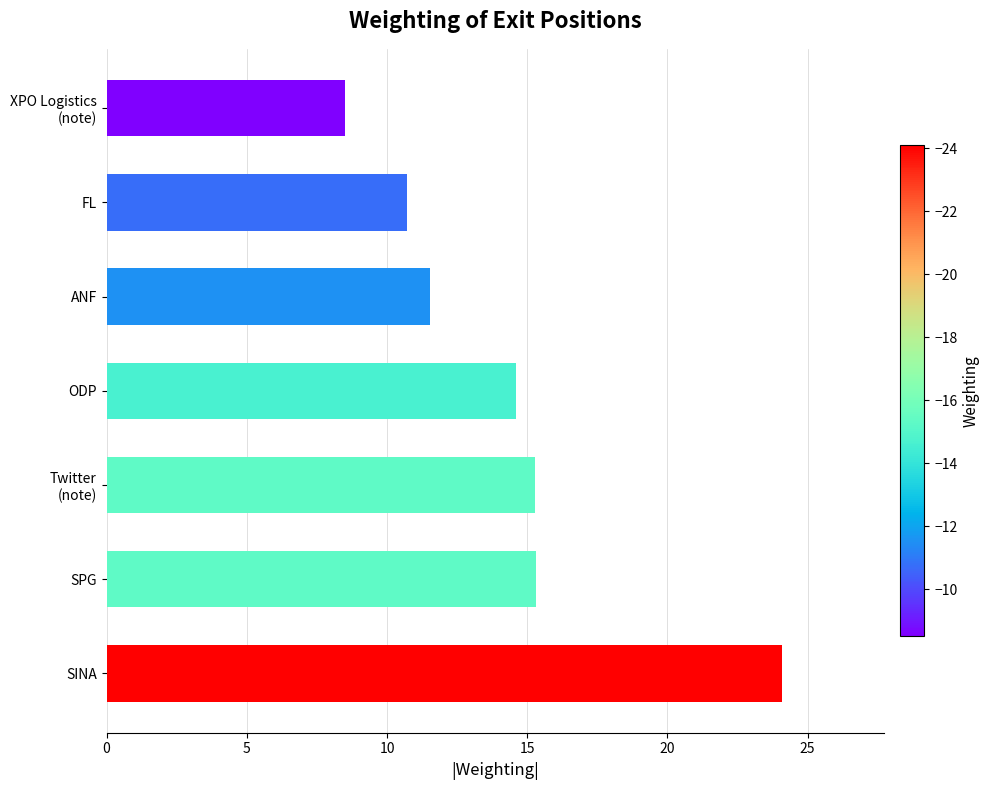

Reading top to bottom, list all the values displayed in this chart.

8.5	10.7	11.5	14.6	15.3	15.3	24.1